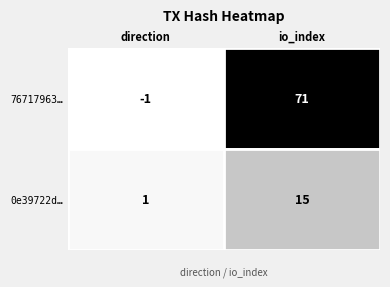

The 76717963… series shows -1 at direction. True or false?

True